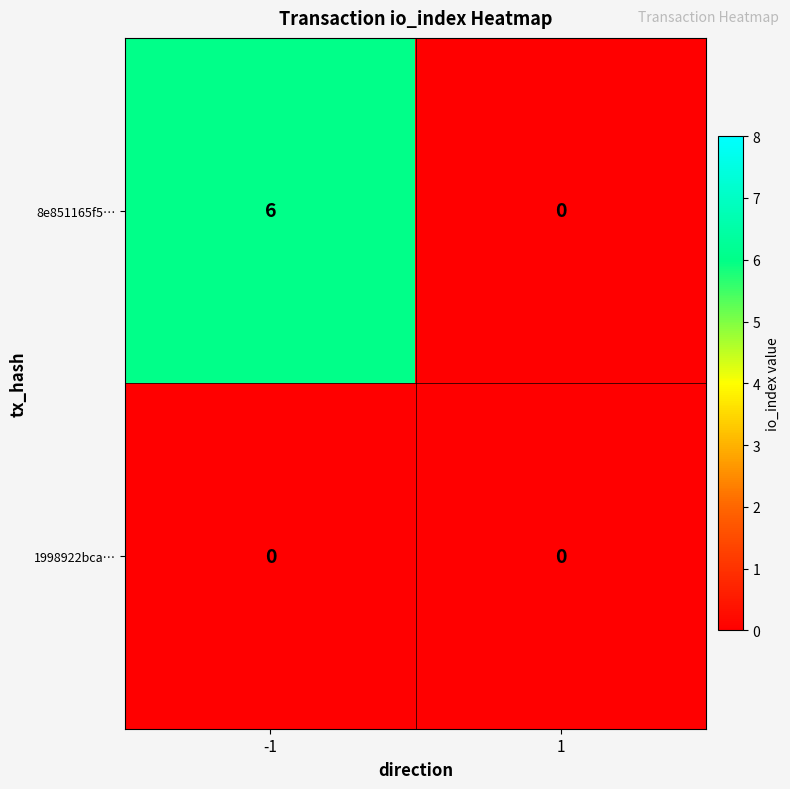

Which series has the widest spread of values?

8e851165f5…